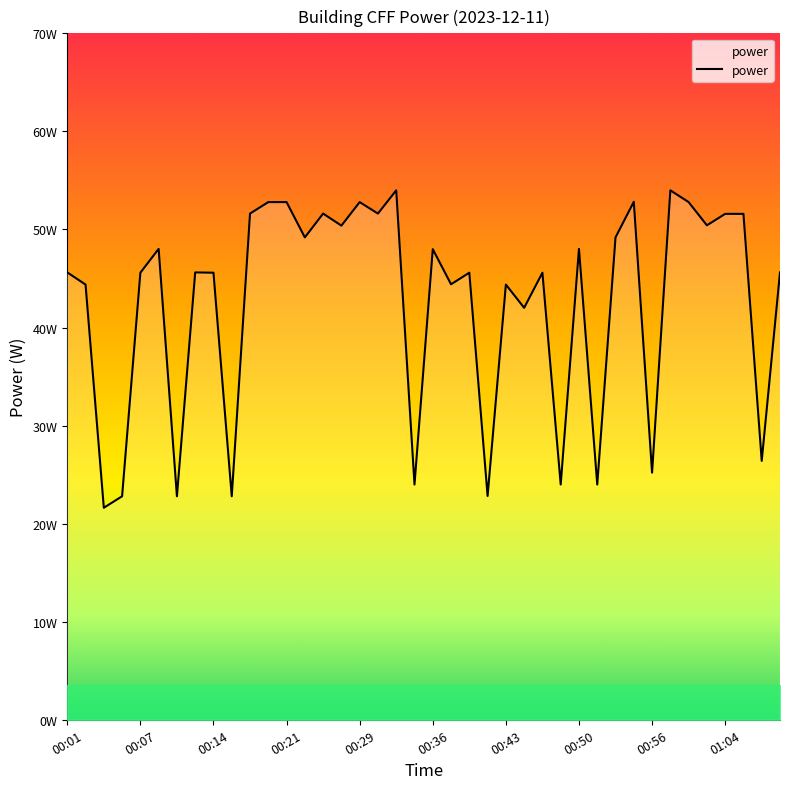

True or false: there are more than 0 points higher than both neighbors.

True